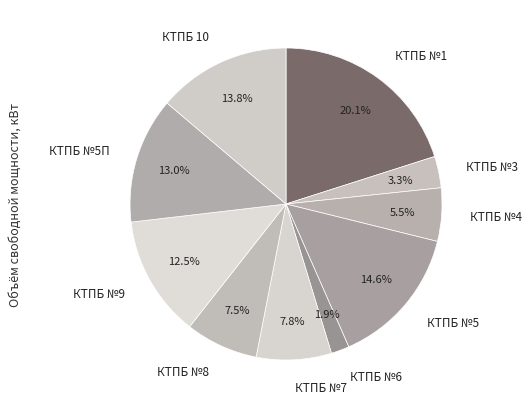

What is the ratio of the value at КТПБ 10 to the value at КТПБ №9?

1.1